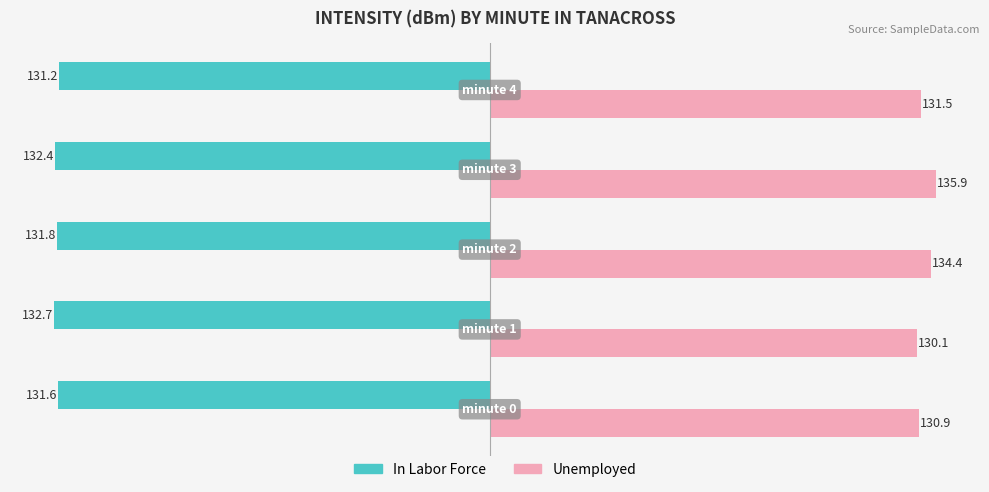

What is the difference between the maximum and minimum values in the Unemployed series?

5.8